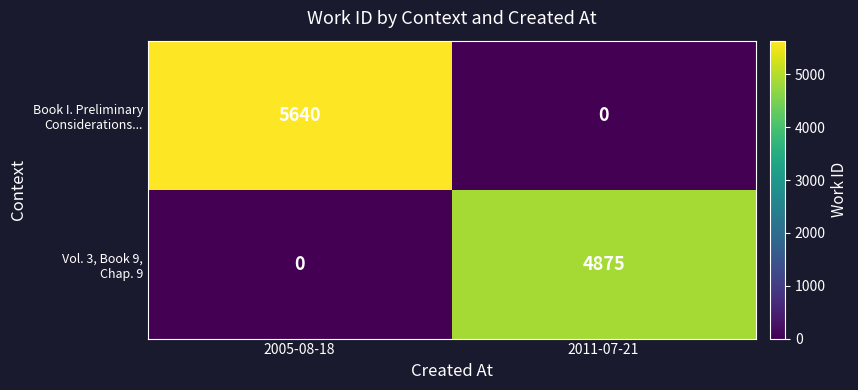

What is the maximum value shown in the chart?

5640